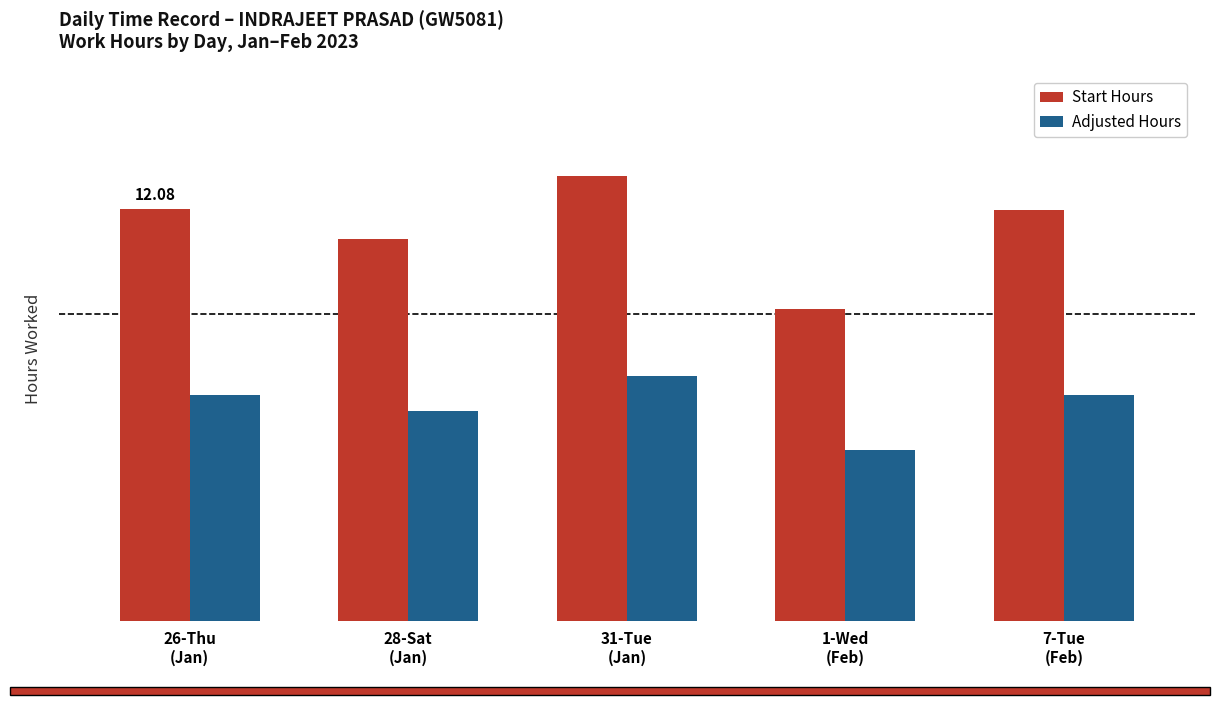

Are the bars horizontal?

No